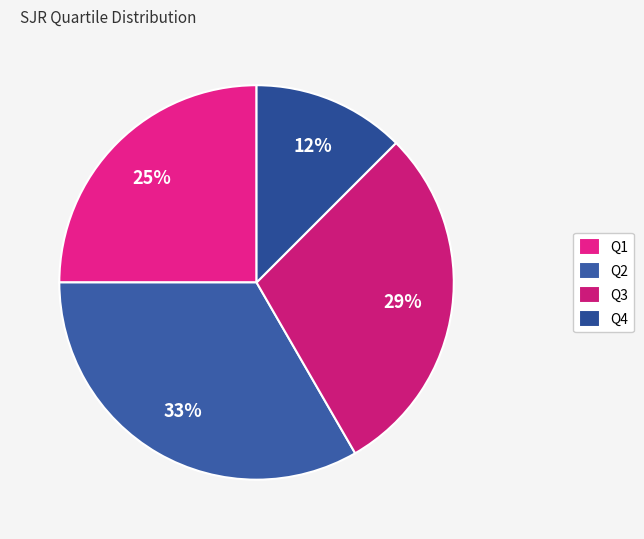

Does any single category account for the majority?

No